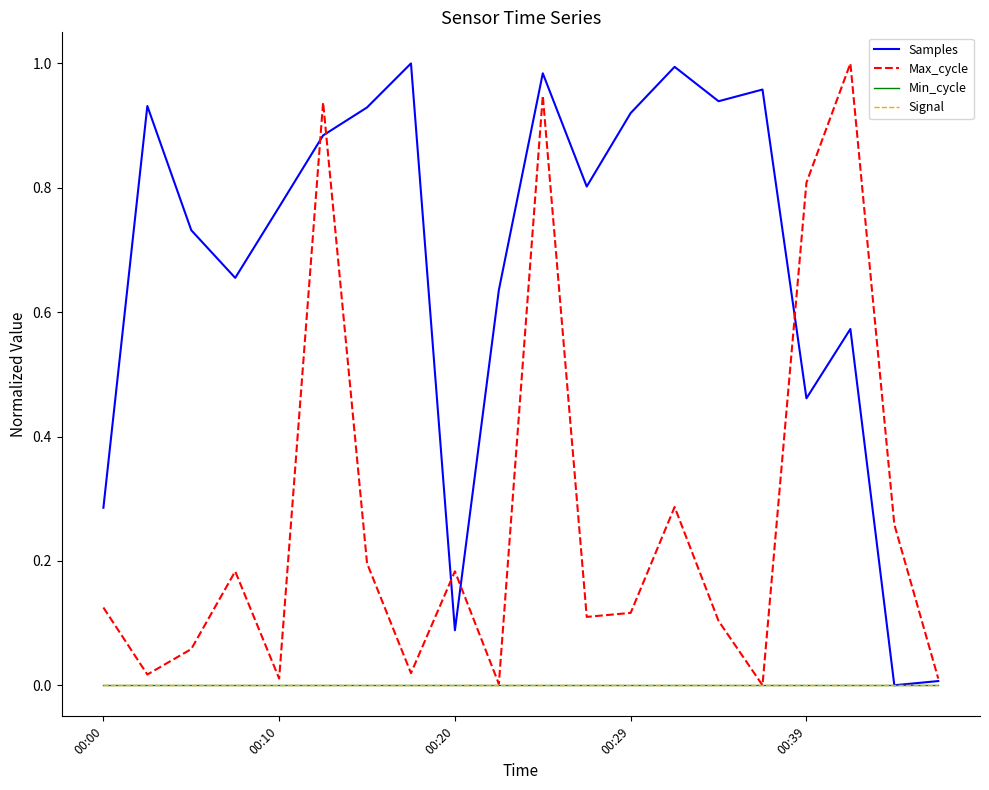

What is the value of the Max_cycle point at the 6th from the left?

0.9